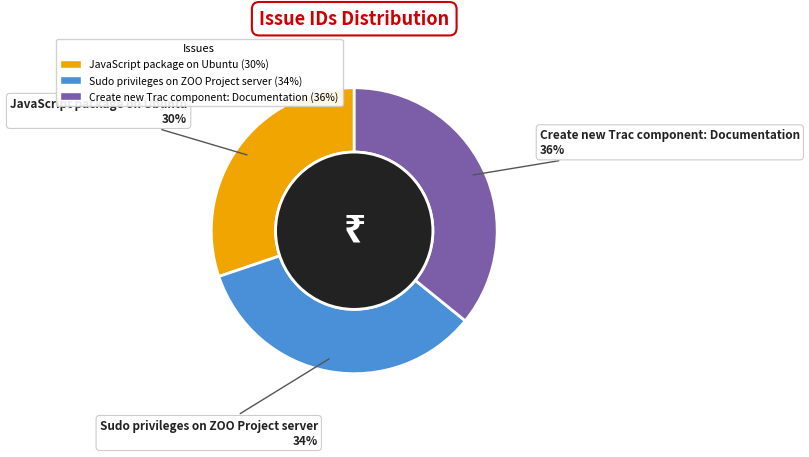

Approximately how many times larger is the value at Sudo privileges on ZOO Project server compared to Create new Trac component: Documentation?

0.9